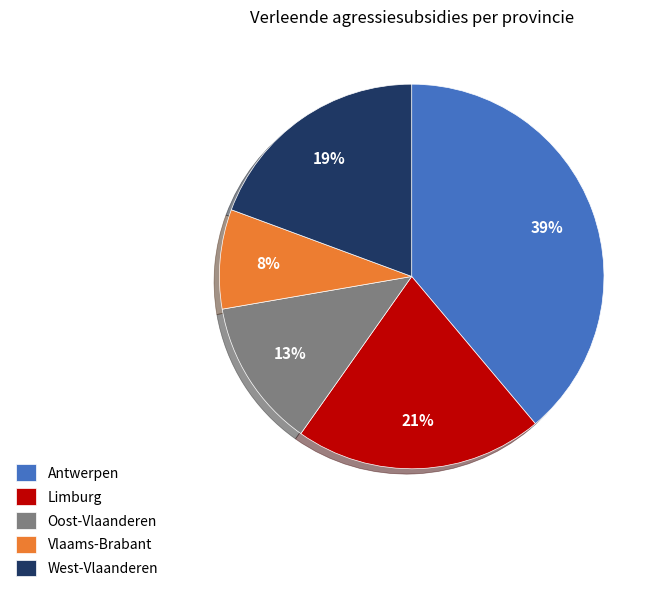

To the nearest percent, what is the difference between the largest and smallest slice percentages?

31%